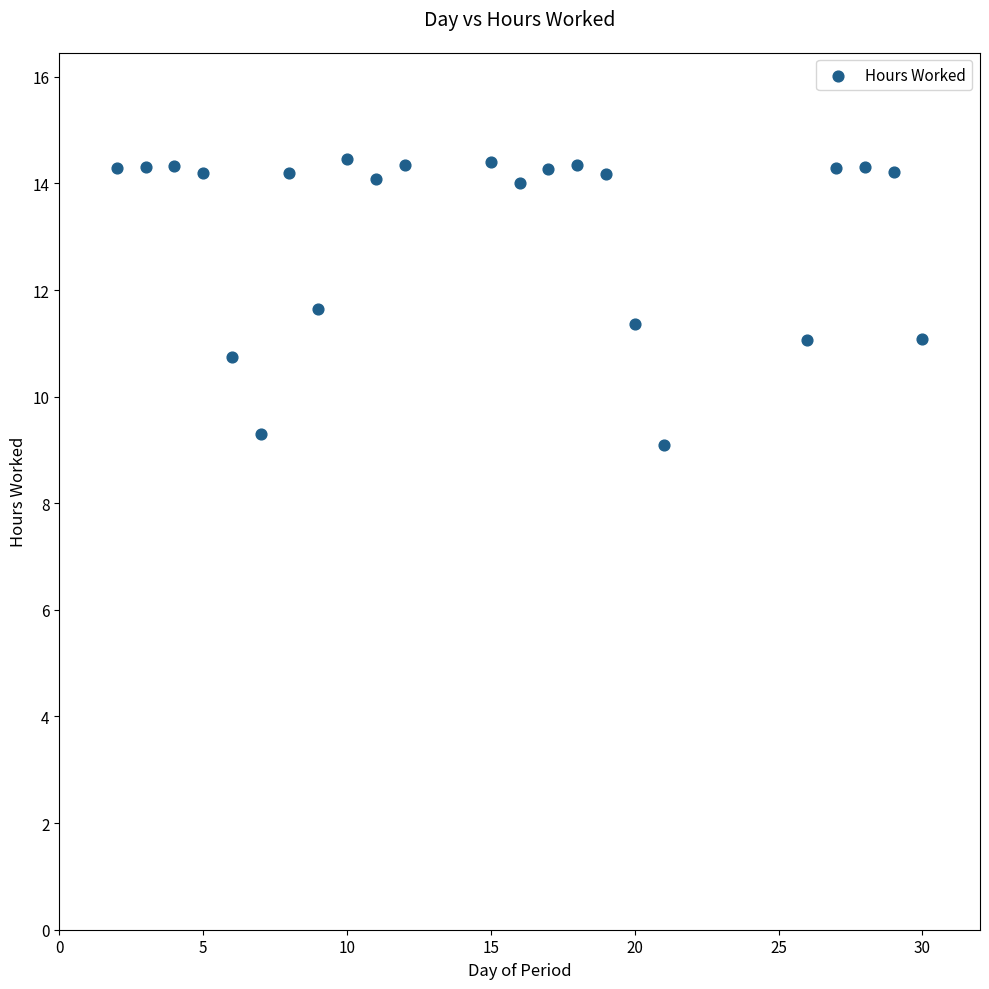

What is the range of X values (max minus min)?

28.0